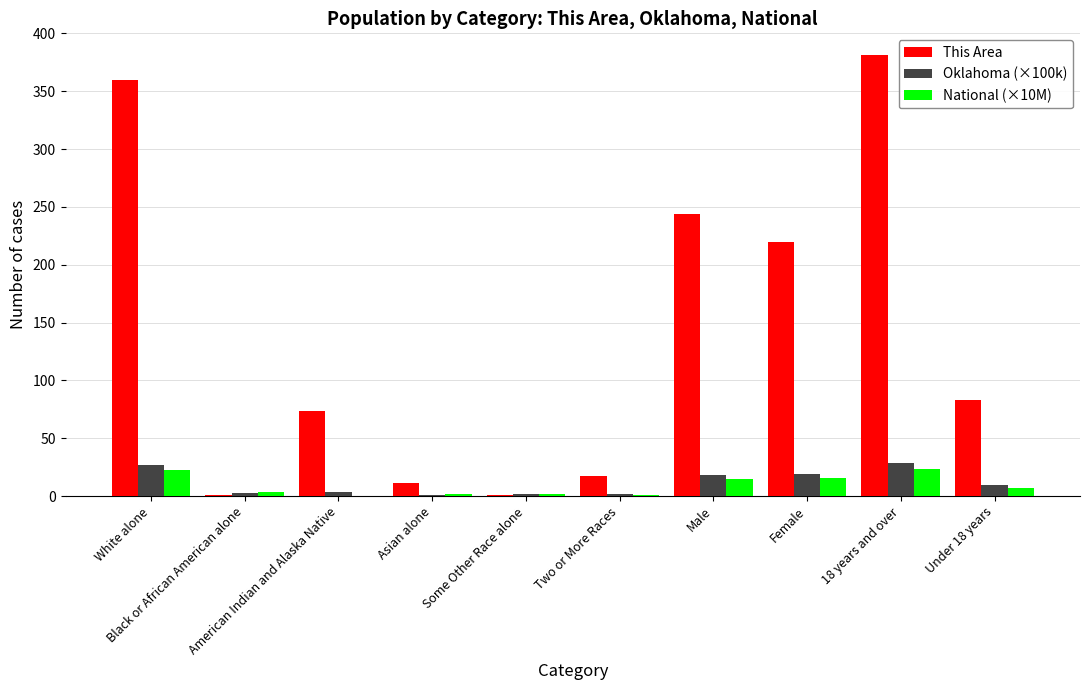

Are the bars horizontal?

No